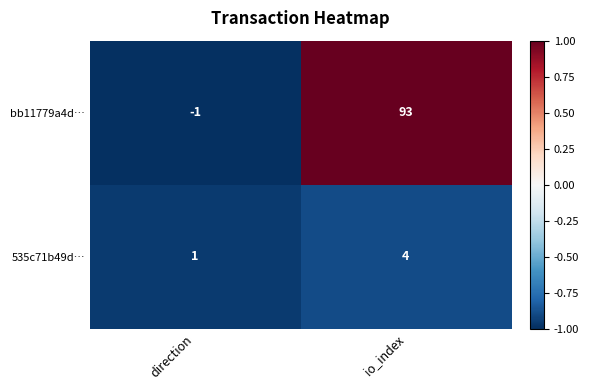

Between direction and io_index, which series saw the biggest shift?

bb11779a4d…